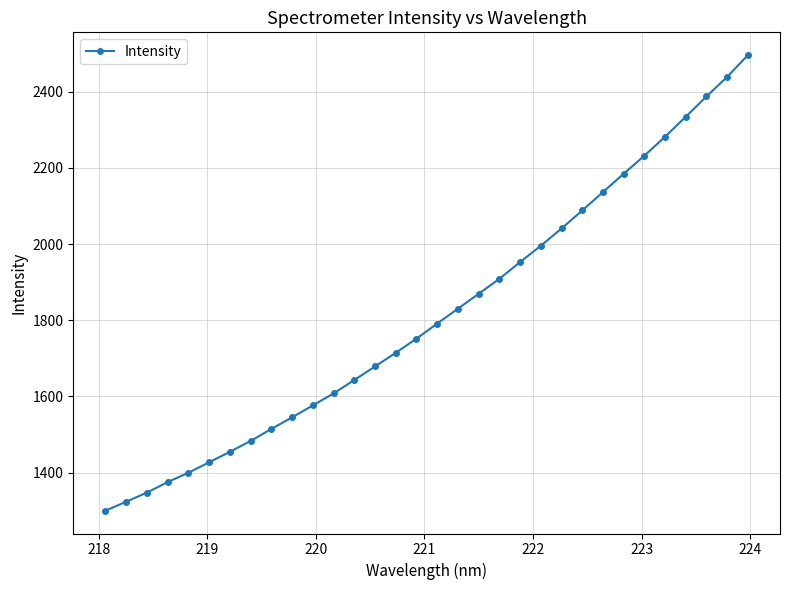

What is the difference between the maximum and second lowest values?

1172.8